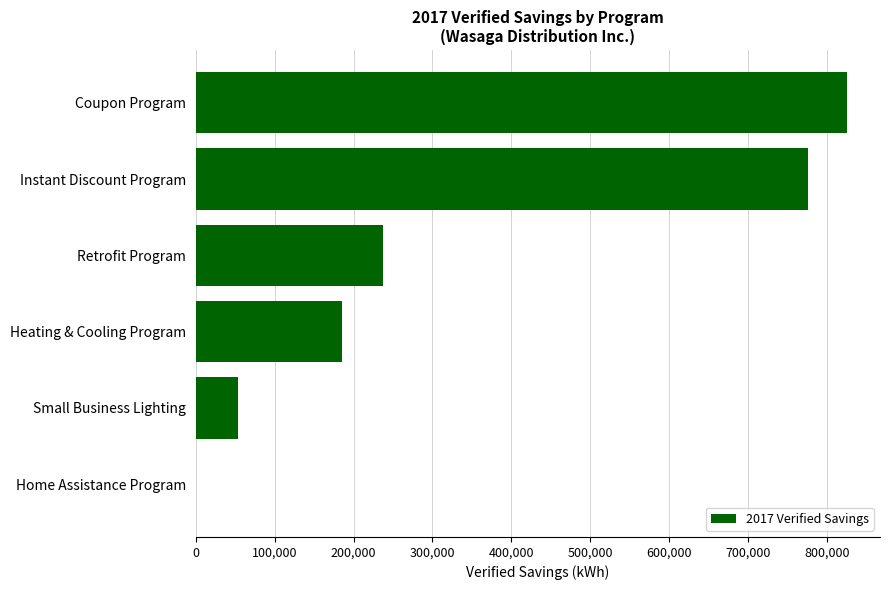

At which label is the value closest to 413084?

Retrofit Program